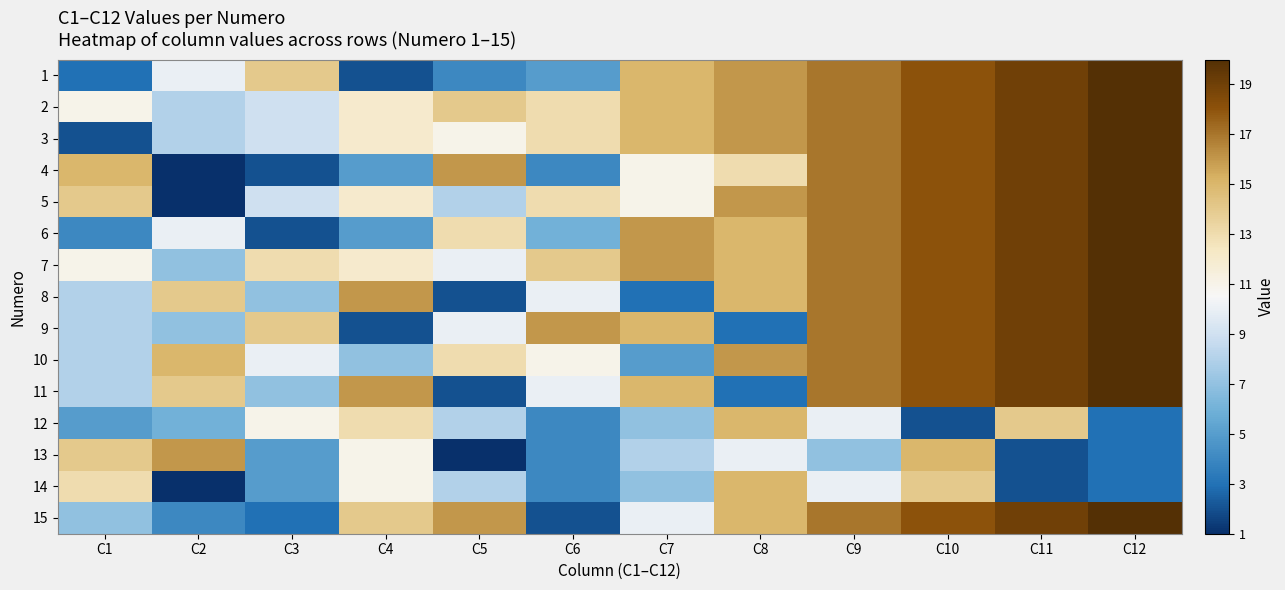

Reading left to right, what are all the values shown in this chart?

1: C1=3	C2=10	C3=14	C4=2	C5=4	C6=5	C7=15	C8=16	C9=17	C10=18	C11=19	C12=20
2: C1=11	C2=8	C3=9	C4=12	C5=14	C6=13	C7=15	C8=16	C9=17	C10=18	C11=19	C12=20
3: C1=2	C2=8	C3=9	C4=12	C5=11	C6=13	C7=15	C8=16	C9=17	C10=18	C11=19	C12=20
4: C1=15	C2=1	C3=2	C4=5	C5=16	C6=4	C7=11	C8=13	C9=17	C10=18	C11=19	C12=20
5: C1=14	C2=1	C3=9	C4=12	C5=8	C6=13	C7=11	C8=16	C9=17	C10=18	C11=19	C12=20
6: C1=4	C2=10	C3=2	C4=5	C5=13	C6=6	C7=16	C8=15	C9=17	C10=18	C11=19	C12=20
7: C1=11	C2=7	C3=13	C4=12	C5=10	C6=14	C7=16	C8=15	C9=17	C10=18	C11=19	C12=20
8: C1=8	C2=14	C3=7	C4=16	C5=2	C6=10	C7=3	C8=15	C9=17	C10=18	C11=19	C12=20
9: C1=8	C2=7	C3=14	C4=2	C5=10	C6=16	C7=15	C8=3	C9=17	C10=18	C11=19	C12=20
10: C1=8	C2=15	C3=10	C4=7	C5=13	C6=11	C7=5	C8=16	C9=17	C10=18	C11=19	C12=20
11: C1=8	C2=14	C3=7	C4=16	C5=2	C6=10	C7=15	C8=3	C9=17	C10=18	C11=19	C12=20
12: C1=5	C2=6	C3=11	C4=13	C5=8	C6=4	C7=7	C8=15	C9=10	C10=2	C11=14	C12=3
13: C1=14	C2=16	C3=5	C4=11	C5=1	C6=4	C7=8	C8=10	C9=7	C10=15	C11=2	C12=3
14: C1=13	C2=1	C3=5	C4=11	C5=8	C6=4	C7=7	C8=15	C9=10	C10=14	C11=2	C12=3
15: C1=7	C2=4	C3=3	C4=14	C5=16	C6=2	C7=10	C8=15	C9=17	C10=18	C11=19	C12=20